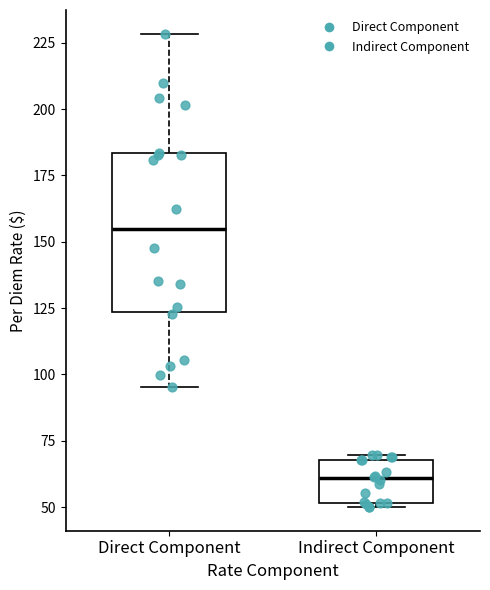

Reading left to right, read every box against the y-axis: the position of its median line, the range the box covers, and the ends of its whiskers. The values are not printed on the chart, so give them approximately, as read against the axis.

Direct Component: median 155, box 125 to 185, whiskers 95 to 230
Indirect Component: median 60, box 50 to 70, whiskers 50 (just below the box's lower edge) to 70 (just above the box's upper edge)